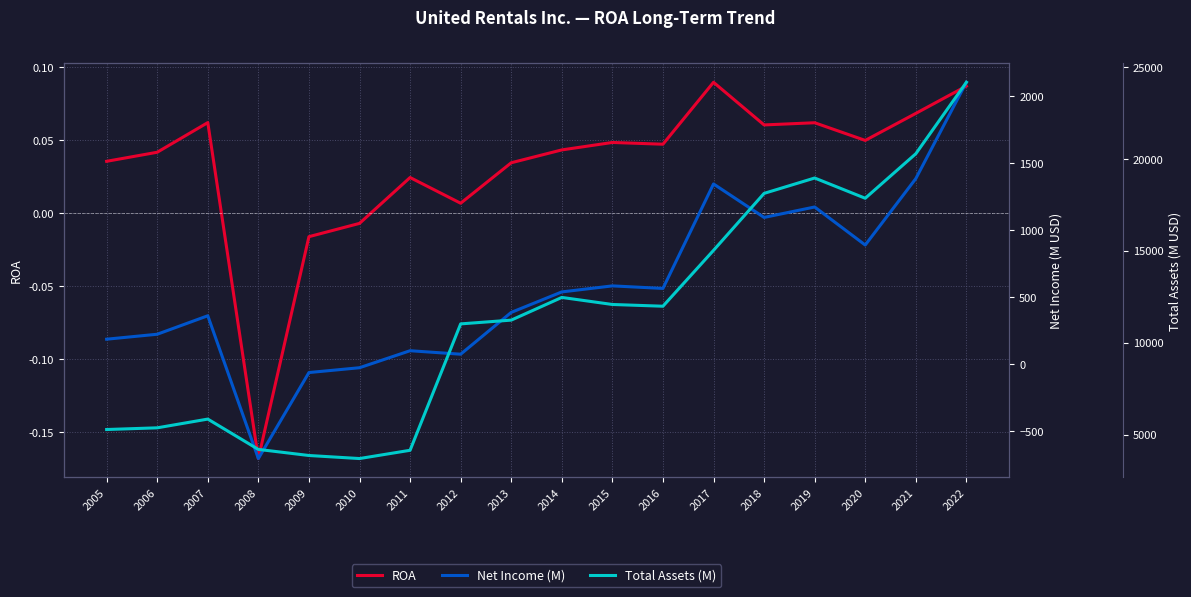

Where is the first local maximum for Net Income (M)?

2007